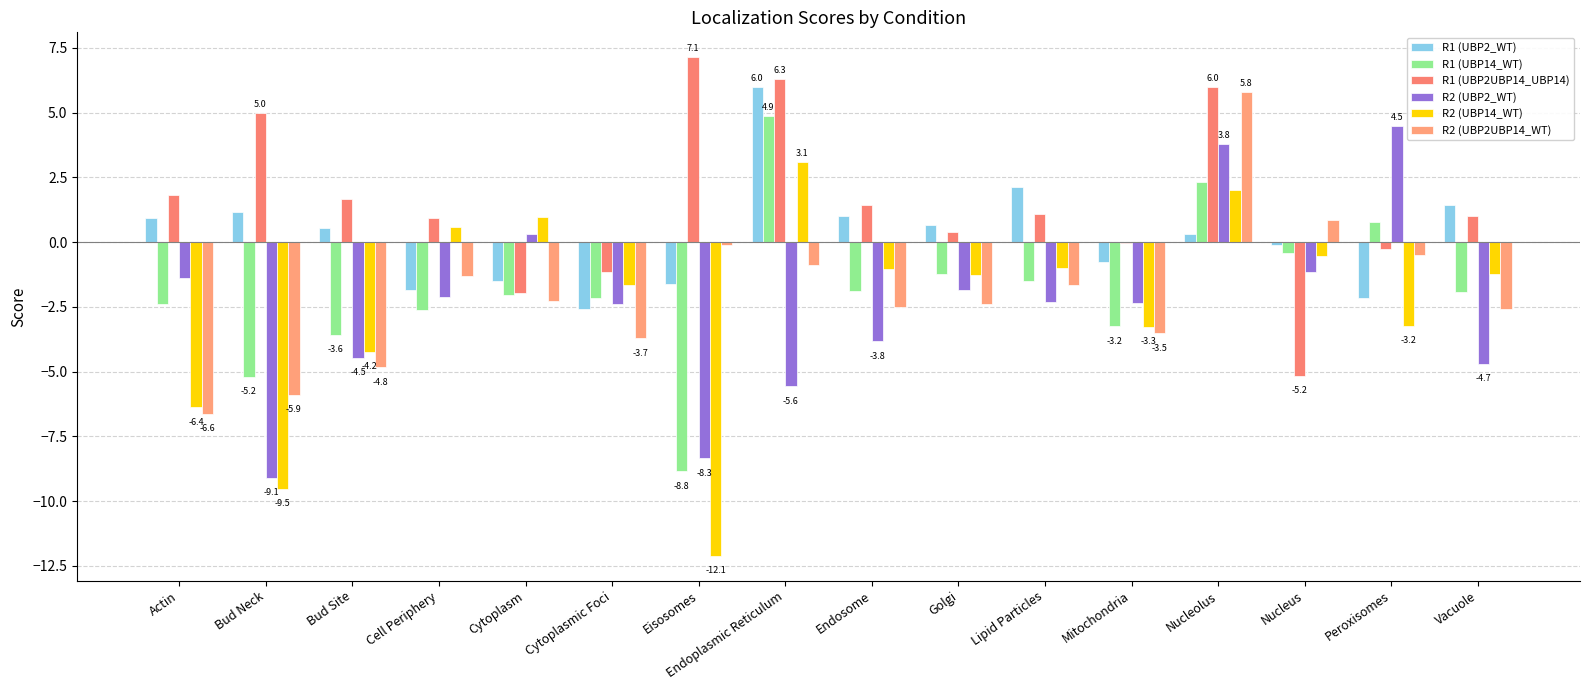

How many data points does each series have?

16